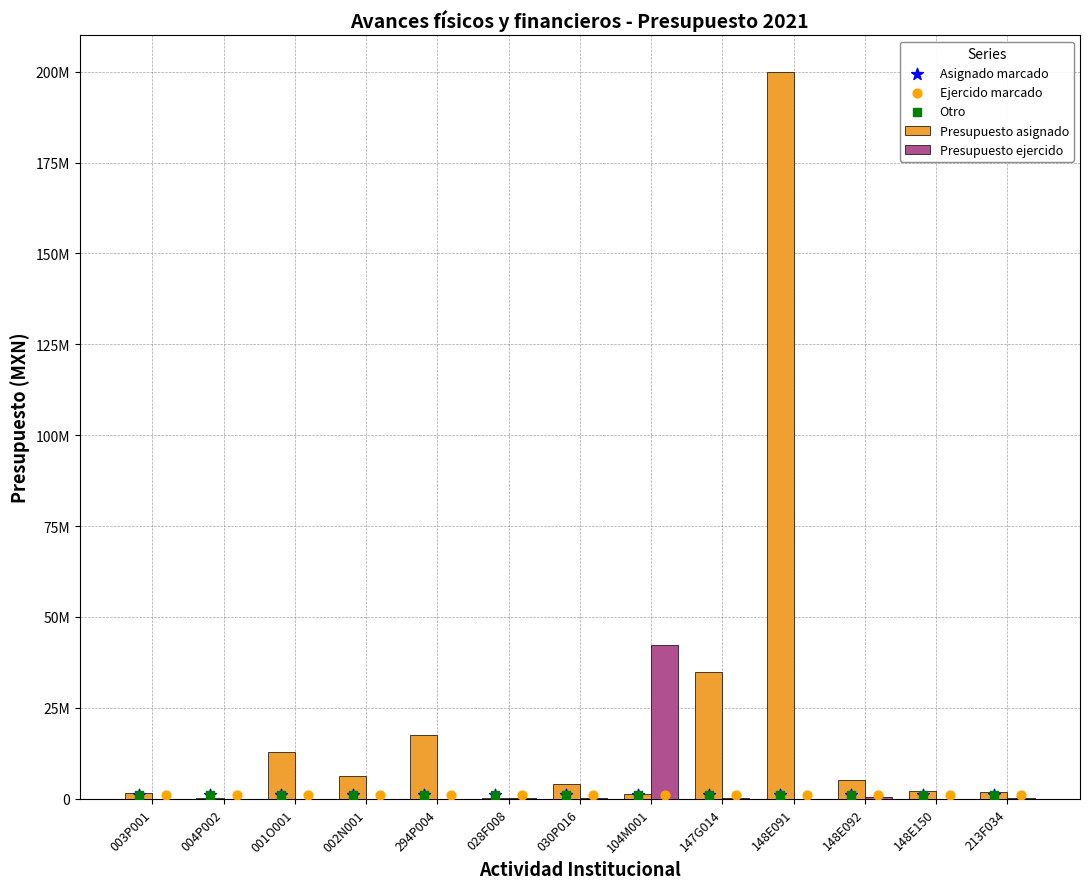

Is the value of Asignado marcado at 028F008 greater than the value of Presupuesto ejercido at 147G014?

Yes